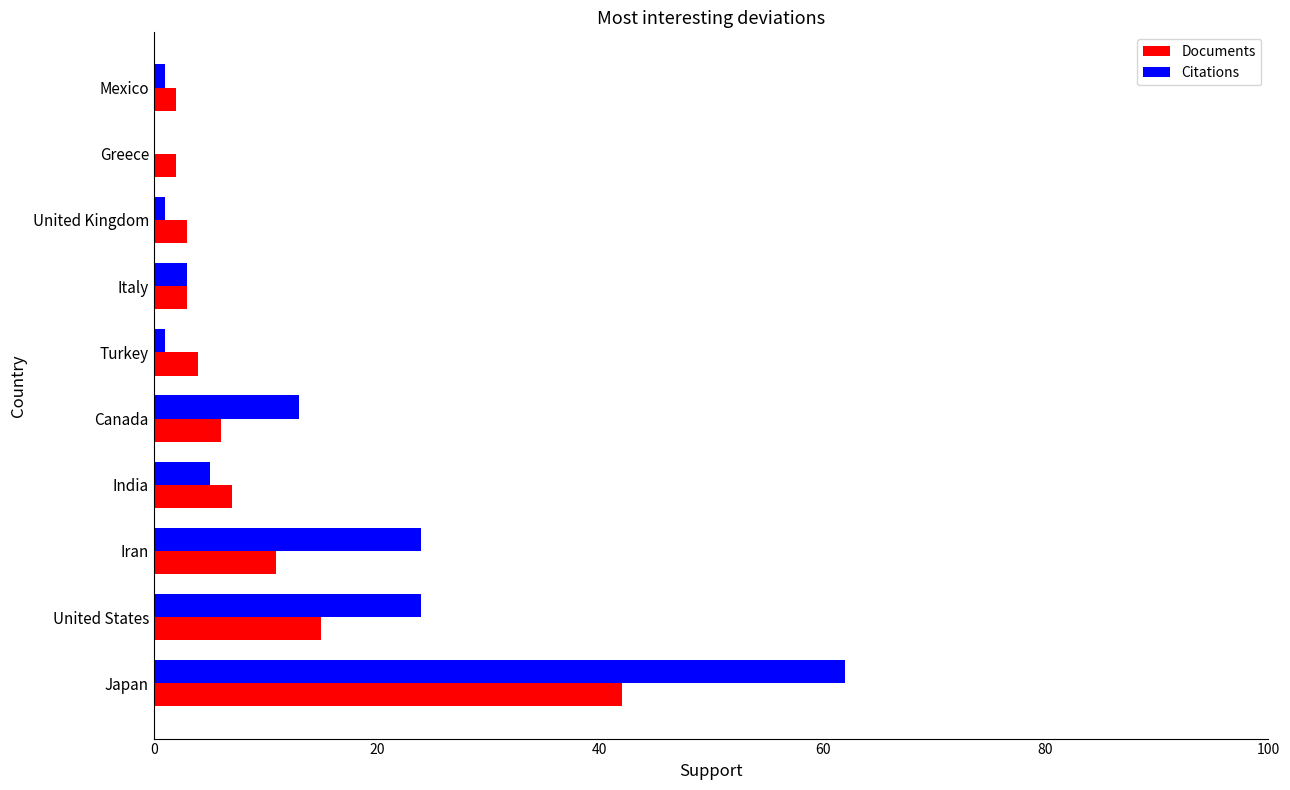

True or false: Citations has a value of -26 at Greece.

False